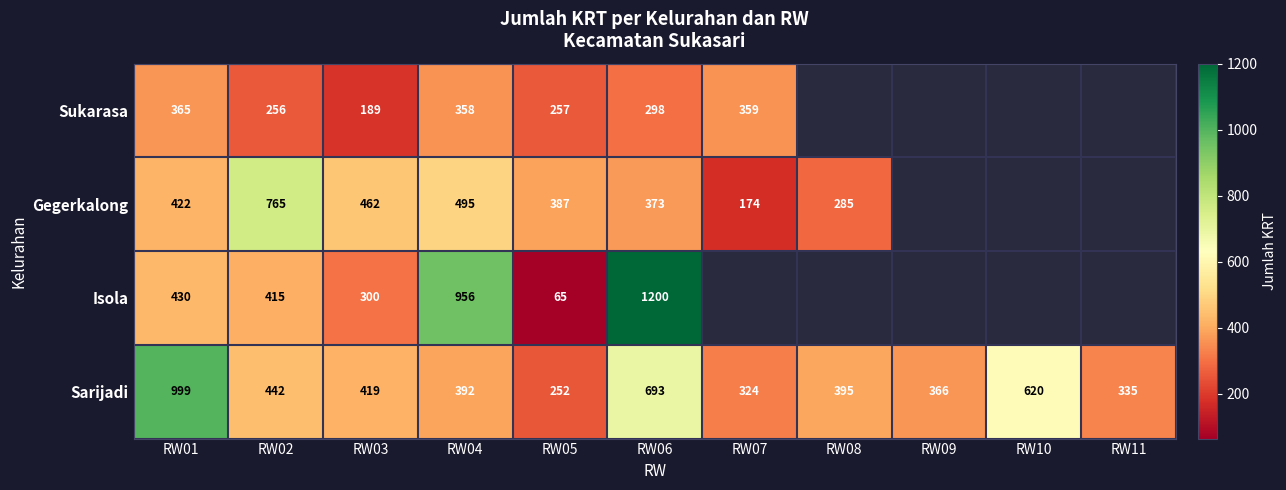

The Sarijadi series shows 540 at RW09. True or false?

False